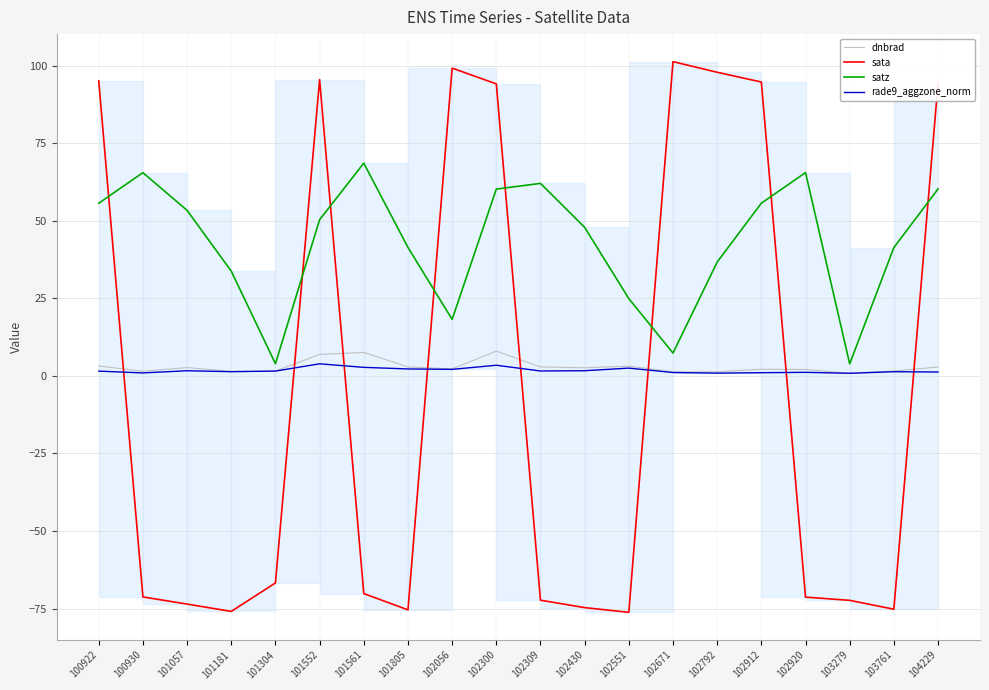

In satz, how many points are lower than both neighbors (excluding endpoints)?

4